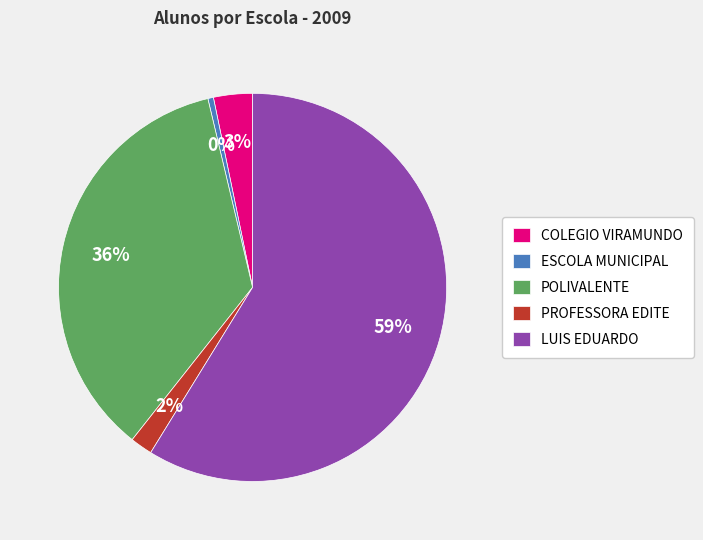

What percentage is the COLEGIO VIRAMUNDO slice, to the nearest percent?

3%